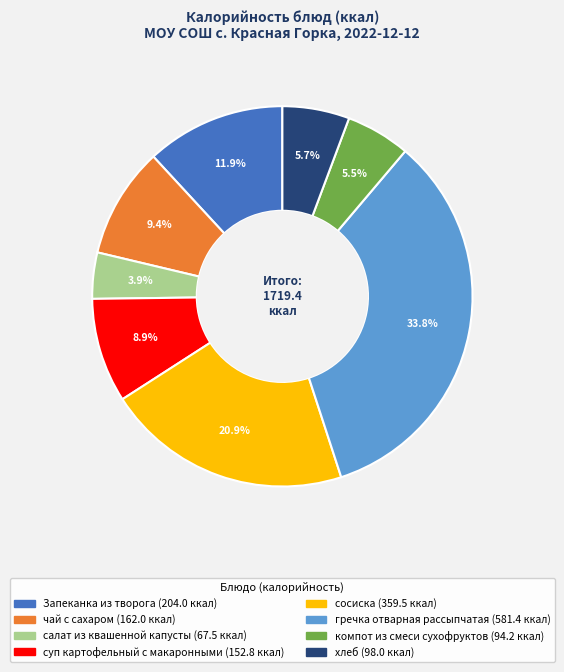

Approximately how many times larger is the value at хлеб compared to суп картофельный с макаронными?

0.6